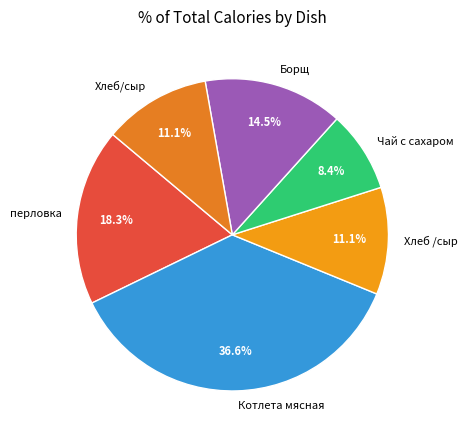

How many slices are in this pie chart?

6